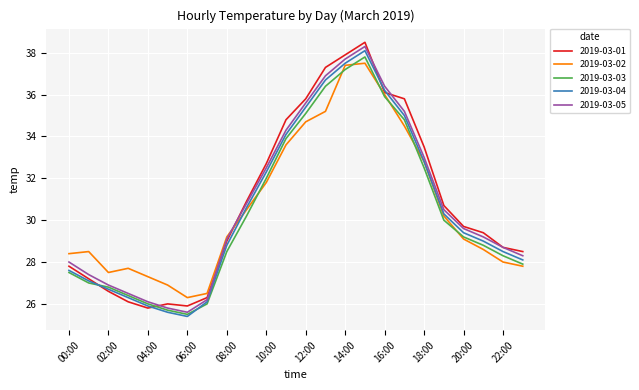

List the series in order of their peak value, lowest first.

2019-03-02, 2019-03-03, 2019-03-04, 2019-03-05, 2019-03-01